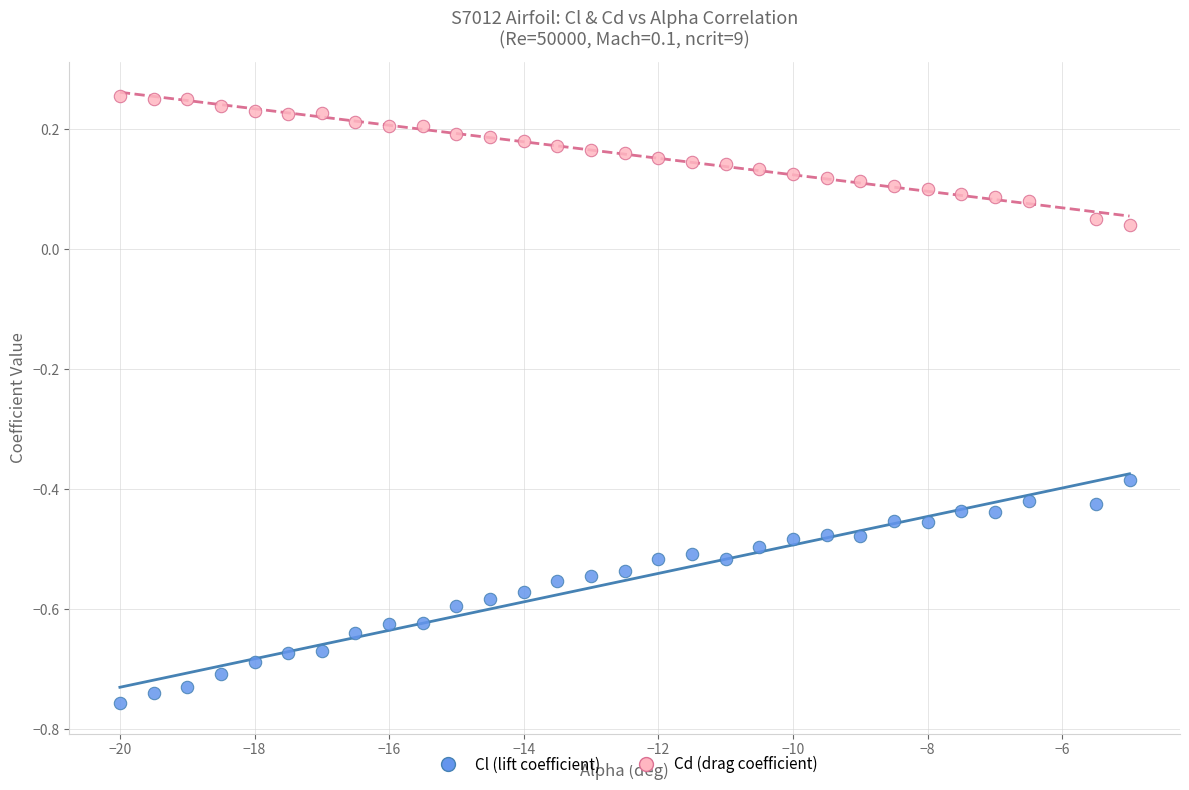

Which series has the largest Y range (max minus min)?

Cl (lift coefficient)